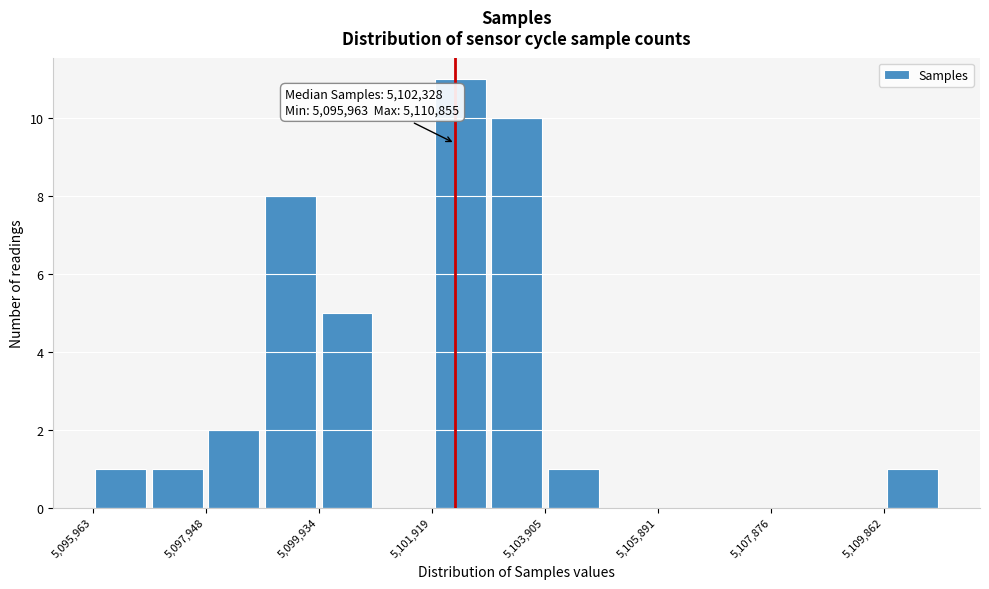

Which range on the x-axis has the tallest bar?

5102000 to 5103000